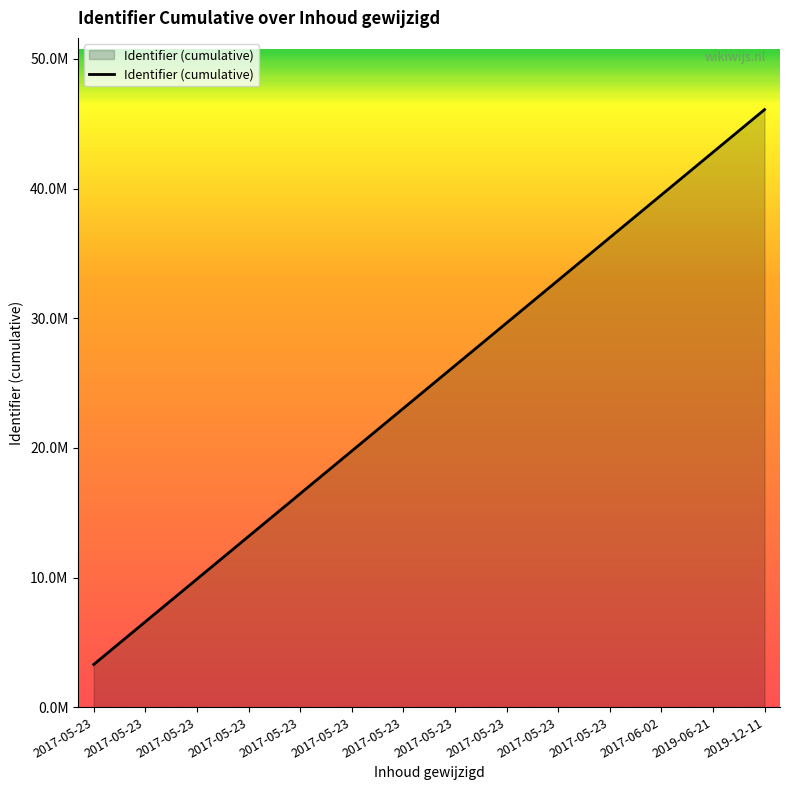

Does the chart display data point markers on the line(s)?

No